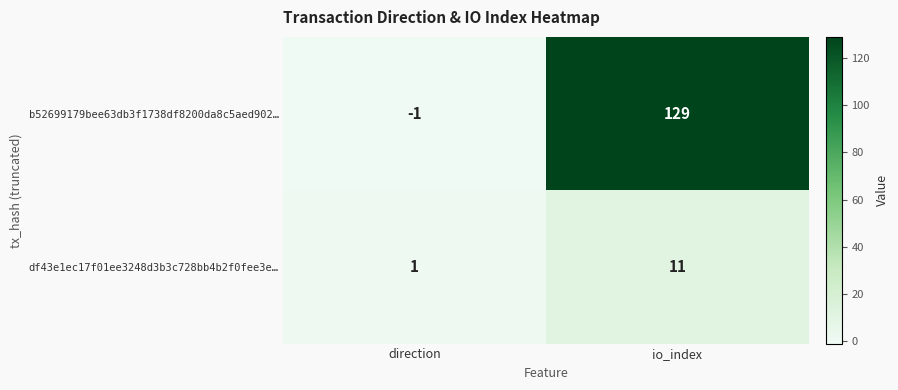

Which series has the widest spread of values?

b52699179bee63db3f1738df8200da8c5aed902…